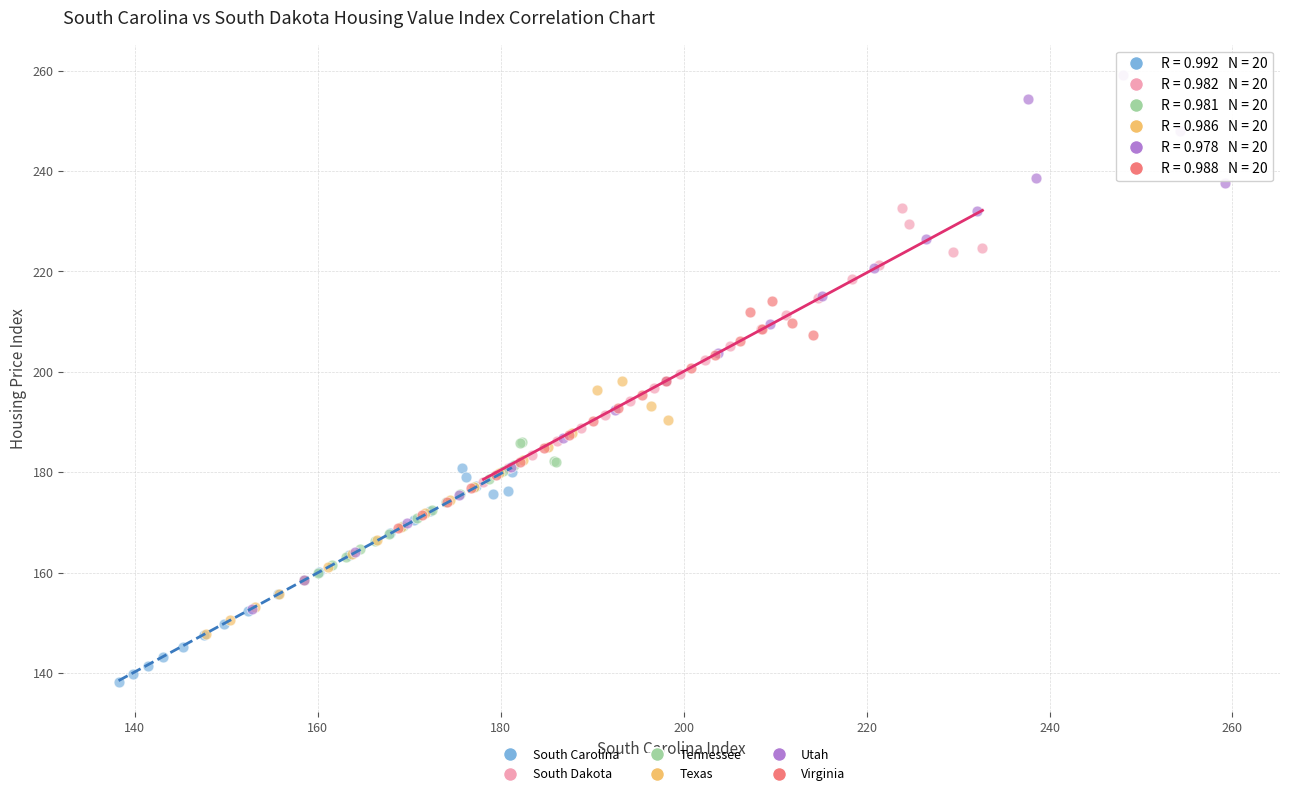

Which series reaches the maximum Y coordinate?

Utah